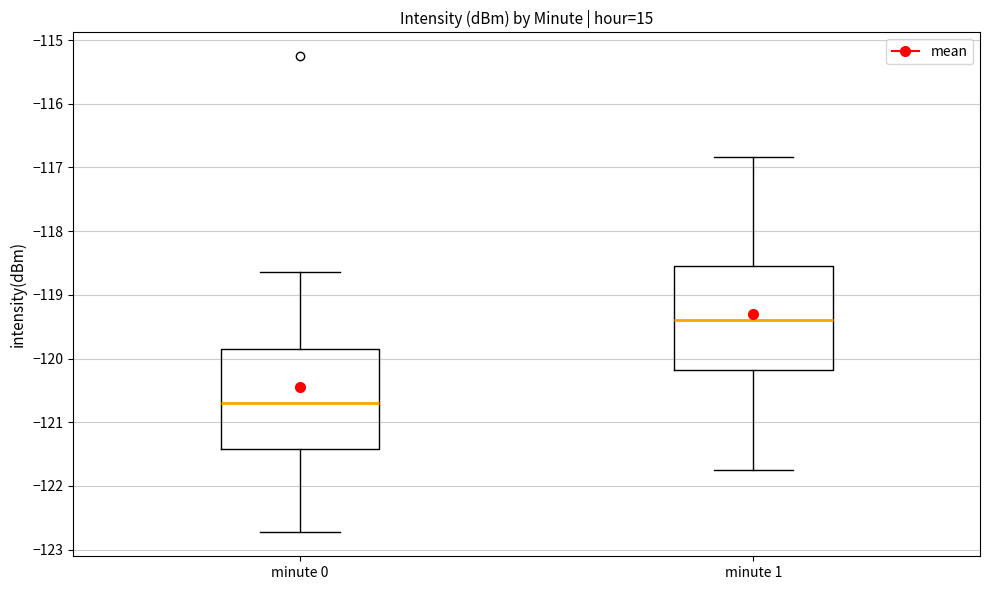

Which box's median line is the highest?

minute 1